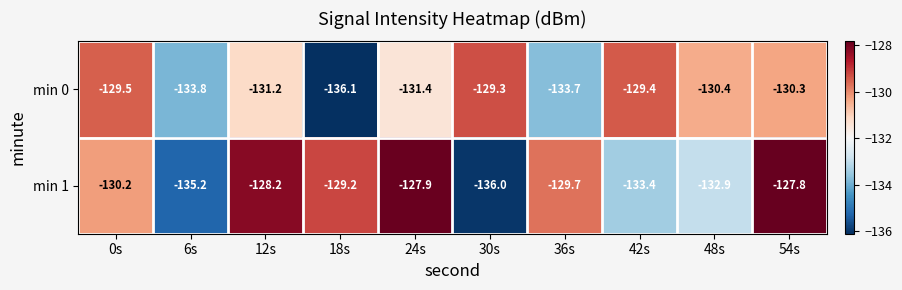

Rank the series by their average value, from lowest to highest.

min 0, min 1